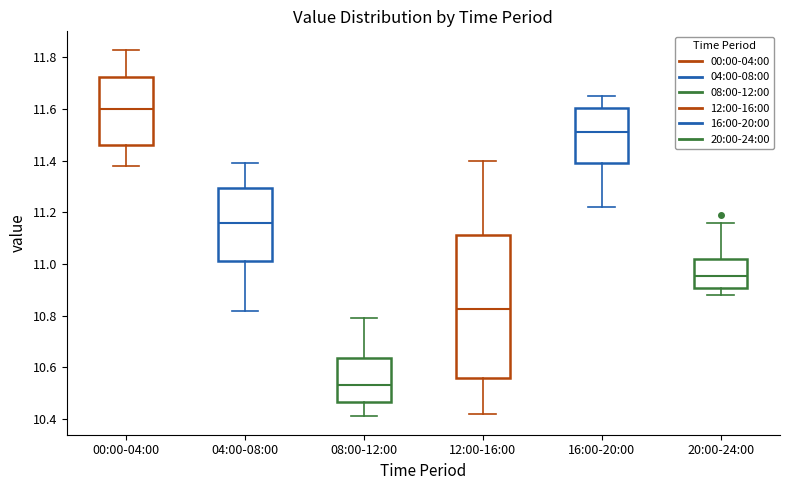

Reading left to right, transcribe this box plot: for each box, give where its median line is, the range the box spans, and where its two whiskers end, as read against the y-axis. The values are not printed on the chart, so give them approximately, as read against the axis.

00:00-04:00: median 11.60, box 11.46 to 11.72, whiskers 11.38 to 11.84
04:00-08:00: median 11.16, box 11.02 to 11.30, whiskers 10.82 to 11.40
08:00-12:00: median 10.54, box 10.46 to 10.64, whiskers 10.42 to 10.80
12:00-16:00: median 10.82, box 10.56 to 11.12, whiskers 10.42 to 11.40
16:00-20:00: median 11.52, box 11.40 to 11.60, whiskers 11.22 to 11.66
20:00-24:00: median 10.96, box 10.90 to 11.02, whiskers 10.88 to 11.16